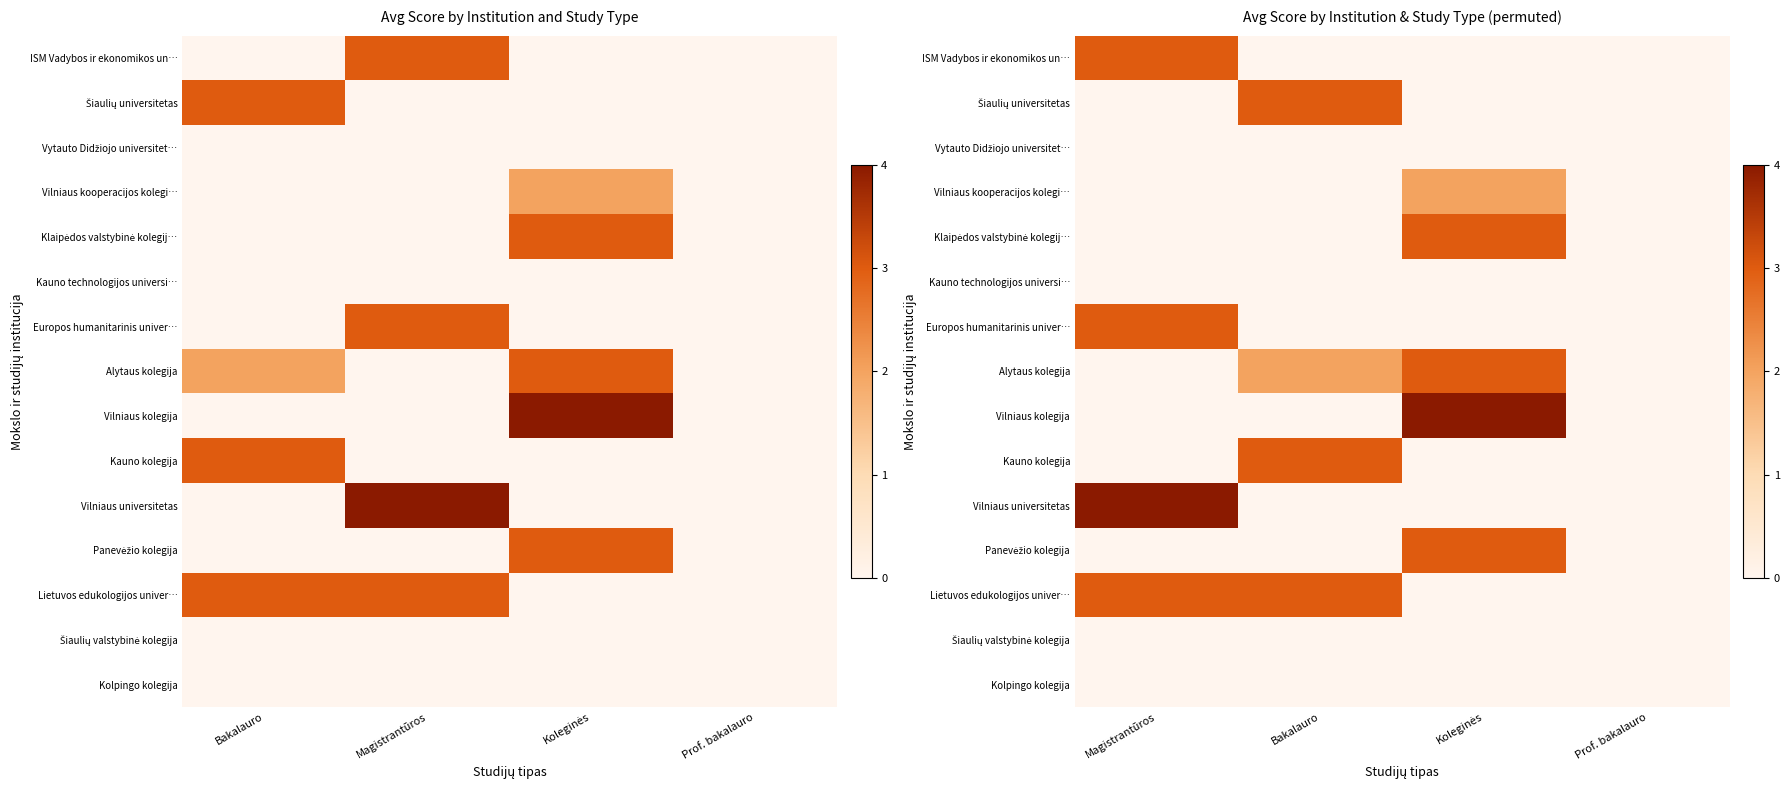

Which series changed the most between Magistrantūros and Prof. bakalauro?

Vilniaus universitetas